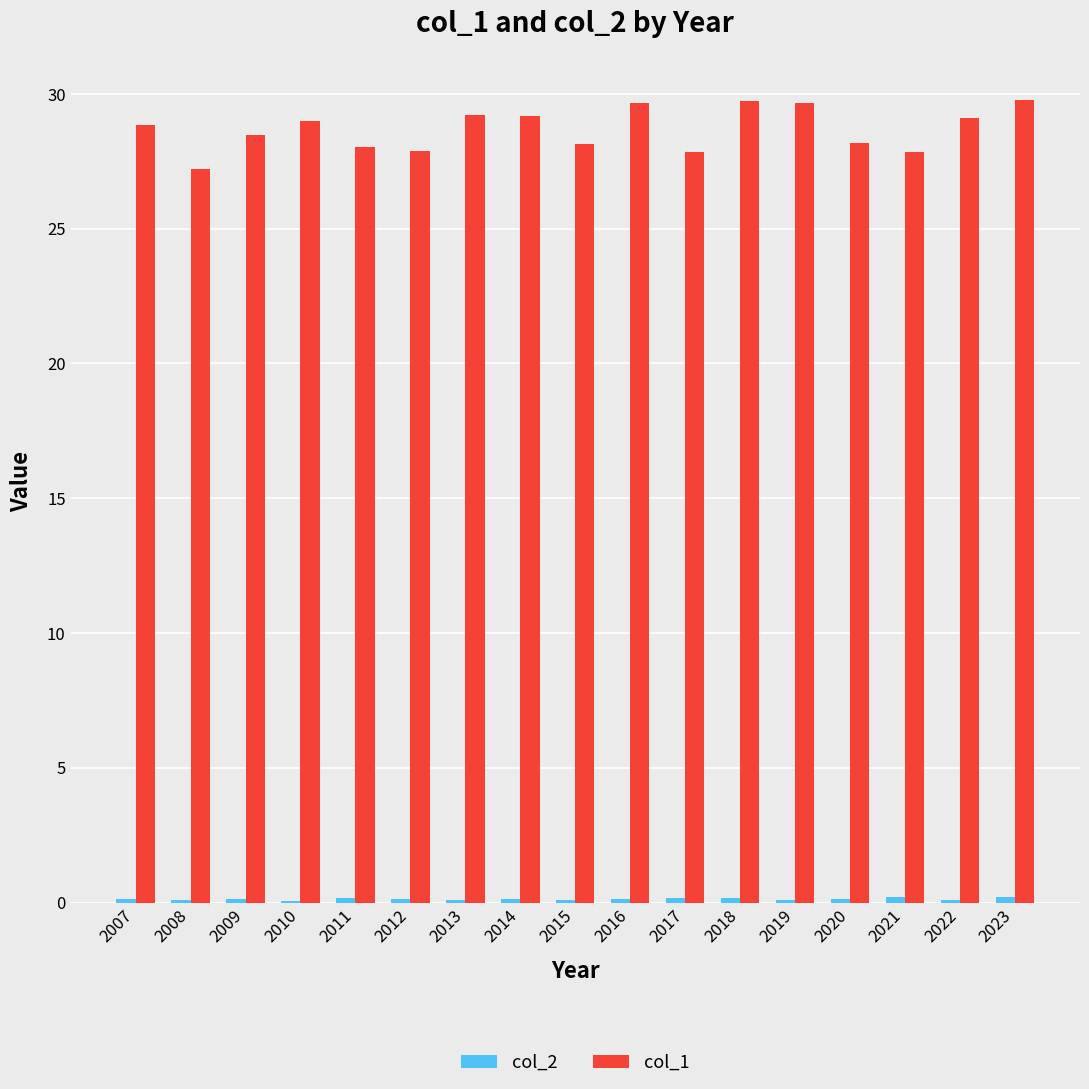

What is the maximum value shown in the chart?

29.8